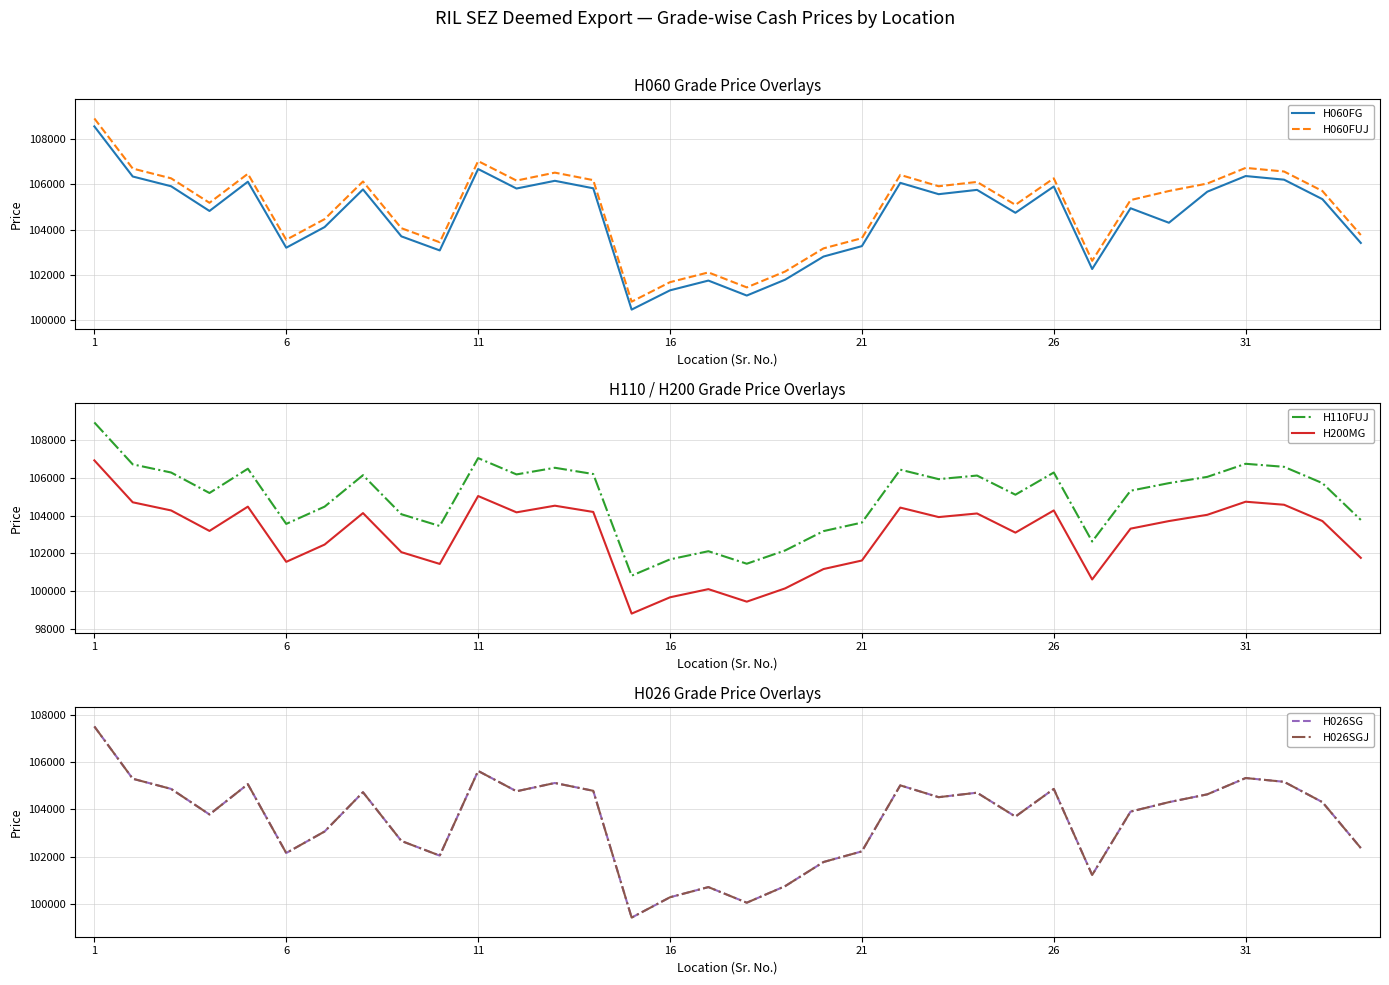

How many lines are shown in the chart?

6